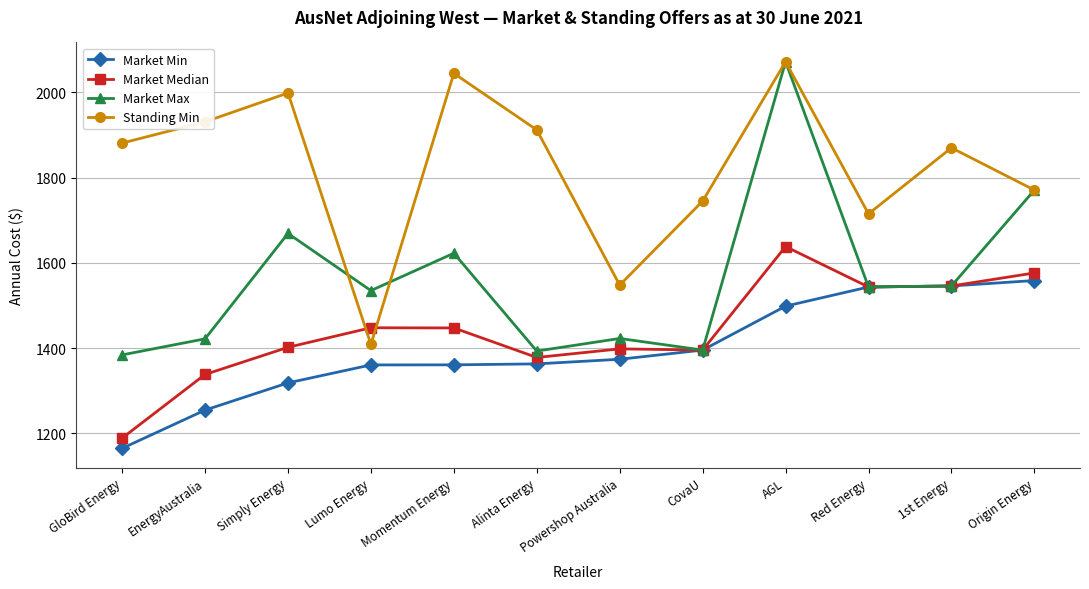

What is the label of the 9th point from the right?

Lumo Energy